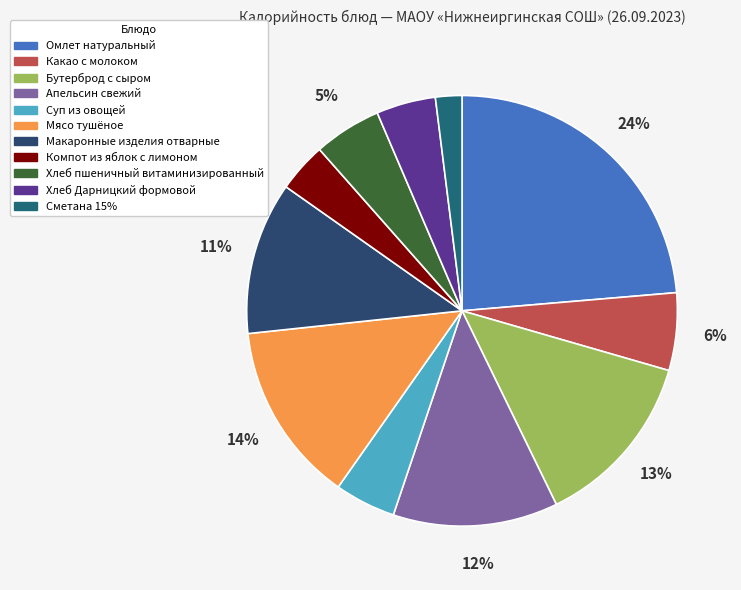

How many slices are in this pie chart?

11